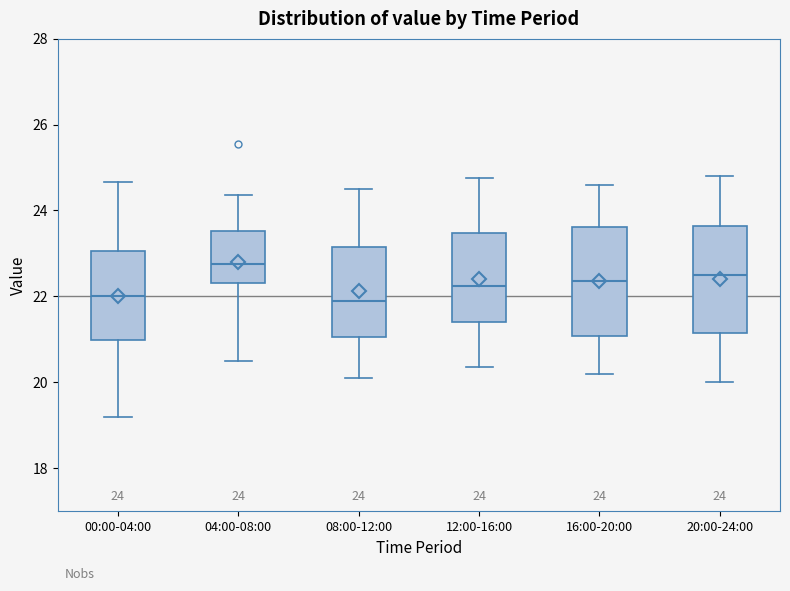

Which box's median line is the highest?

04:00-08:00